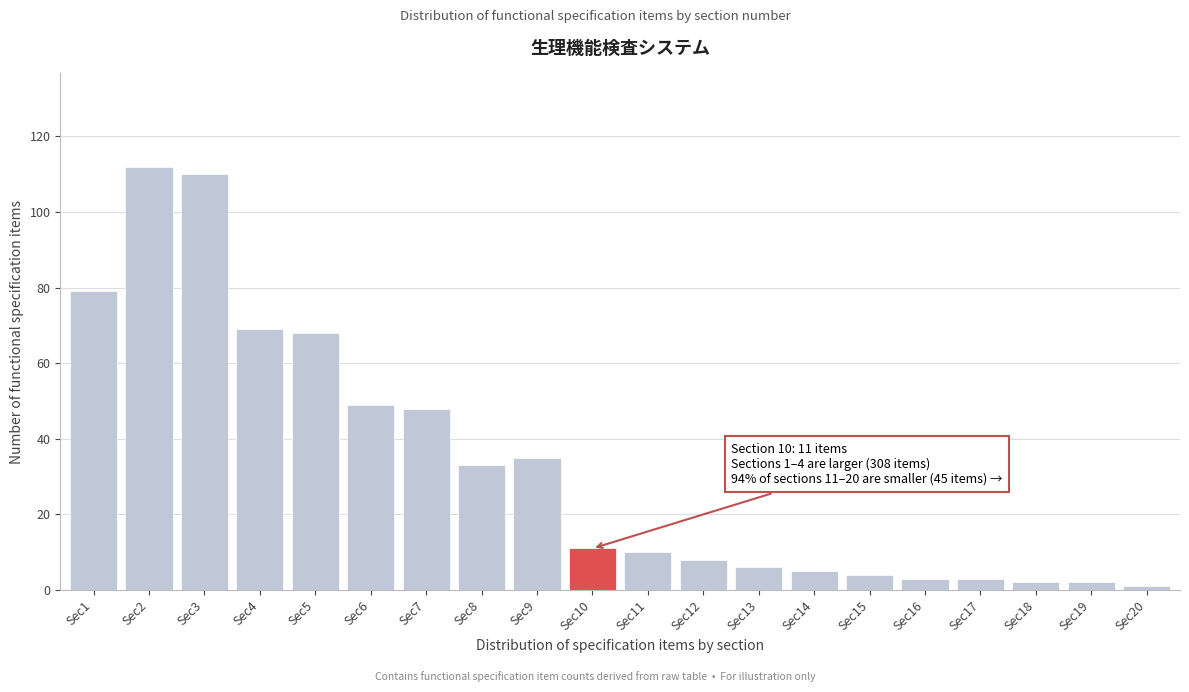

Reading left to right, transcribe all the data shown in this chart.

Sec1=79	Sec2=112	Sec3=110	Sec4=69	Sec5=68	Sec6=49	Sec7=48	Sec8=33	Sec9=35	Sec10=11	Sec11=10	Sec12=8	Sec13=6	Sec14=5	Sec15=4	Sec16=3	Sec17=3	Sec18=2	Sec19=2	Sec20=1